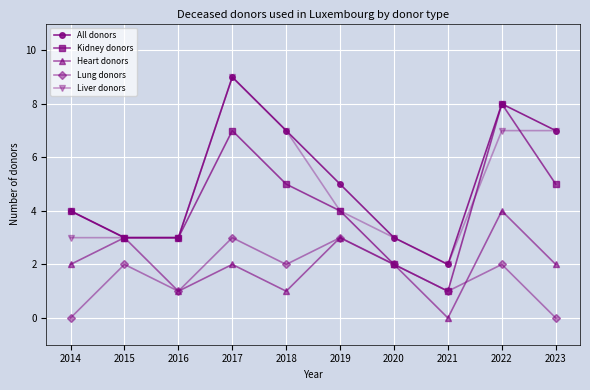

Which category has the highest value in the Liver donors series?

2017